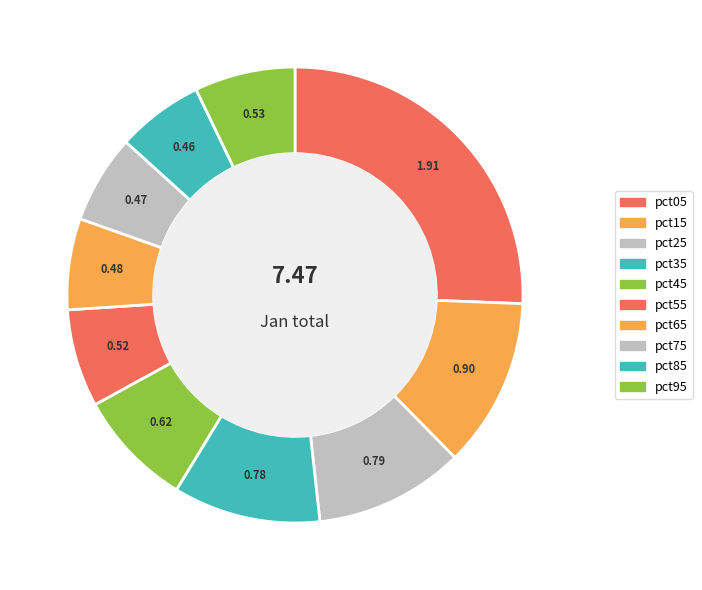

What percentage is the pct95 slice, to the nearest percent?

7%